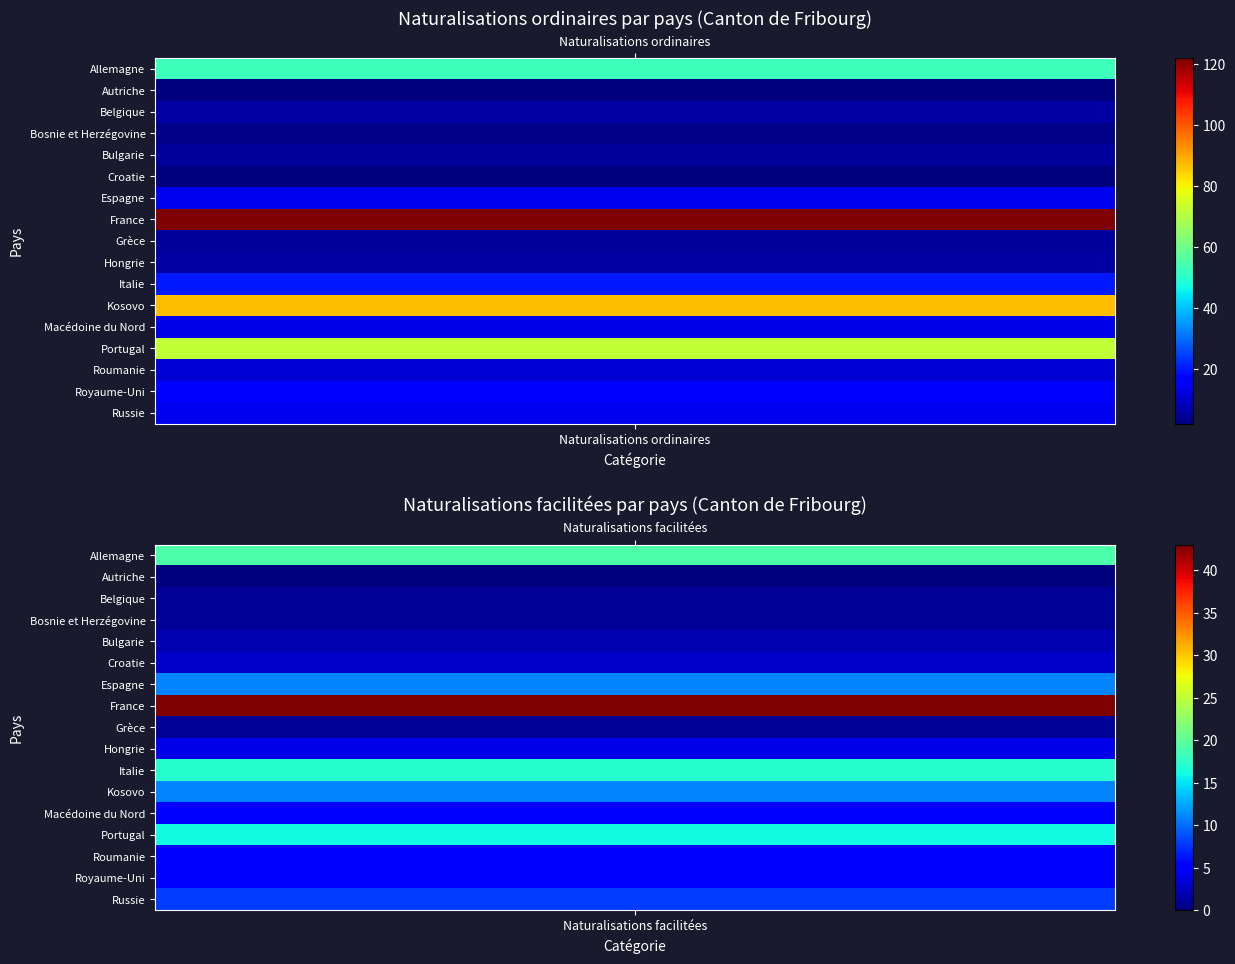

What is the difference between the Croatie values at 0 and 3?

2